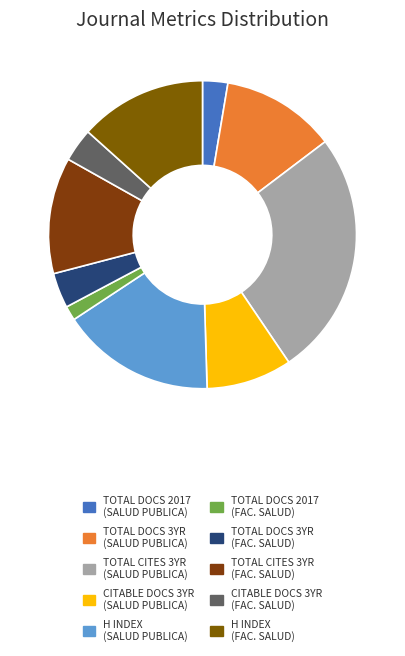

How many slices are in this pie chart?

10